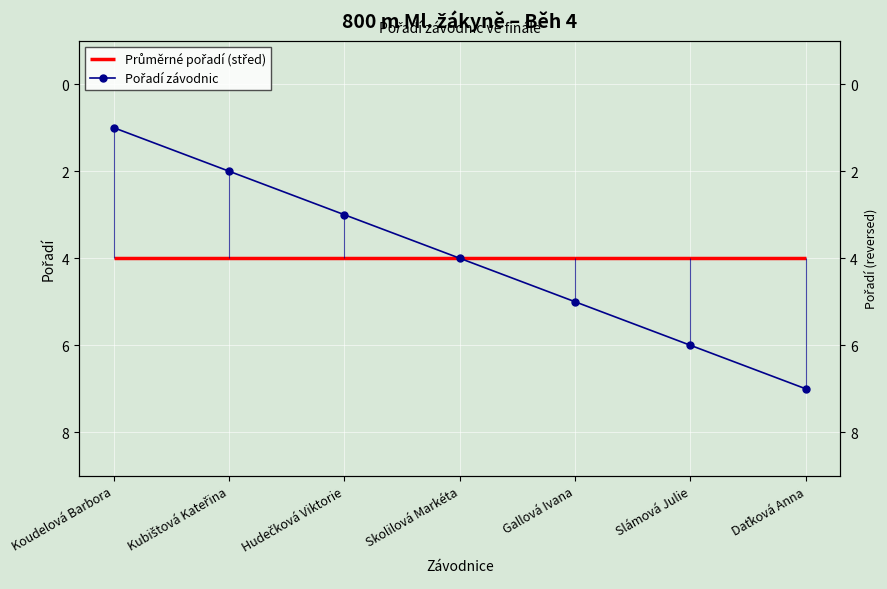

What position from the left is Daťková Anna?

7